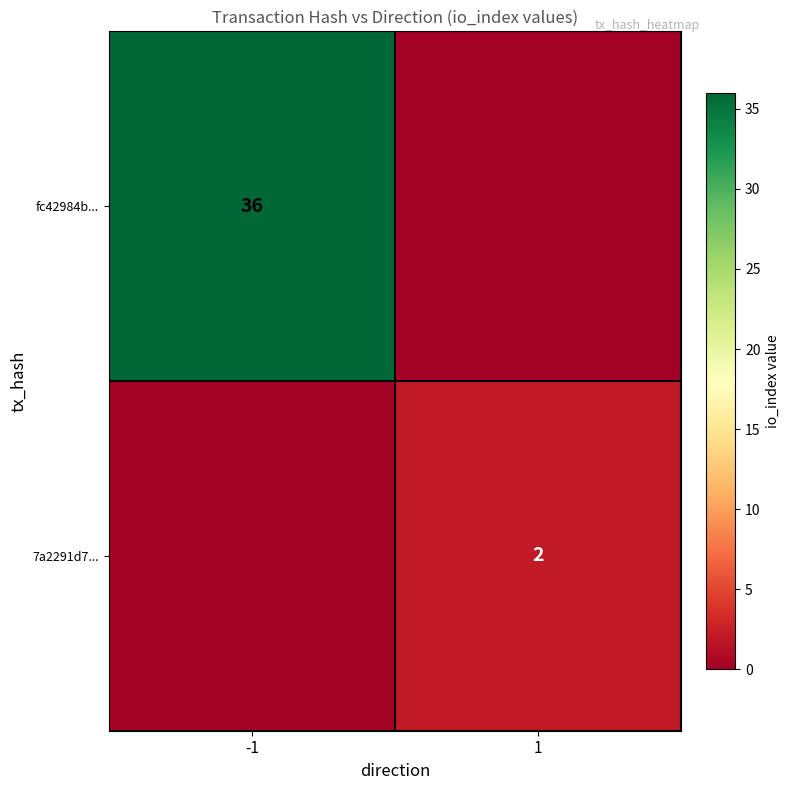

How many data points does each series have?

2